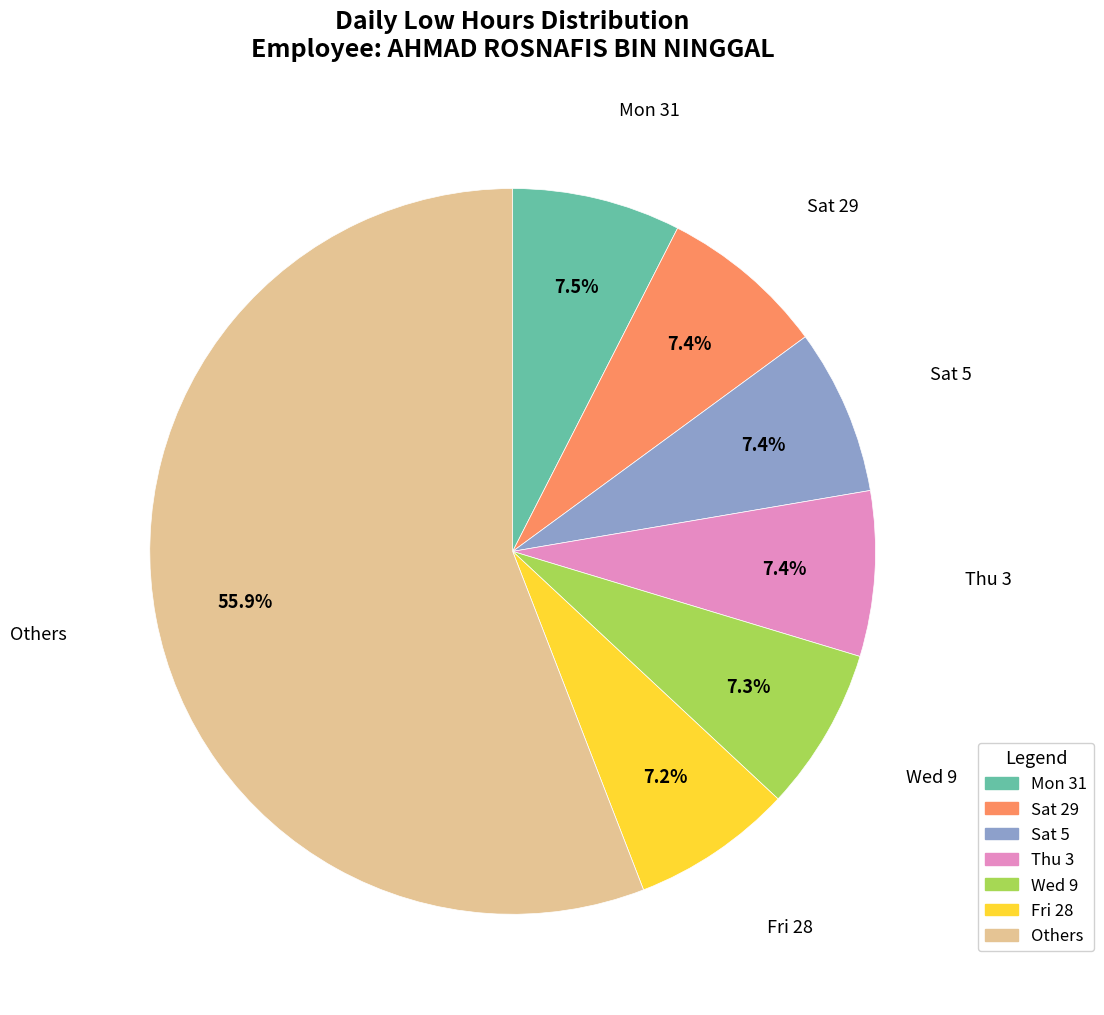

How many slices are in this pie chart?

7